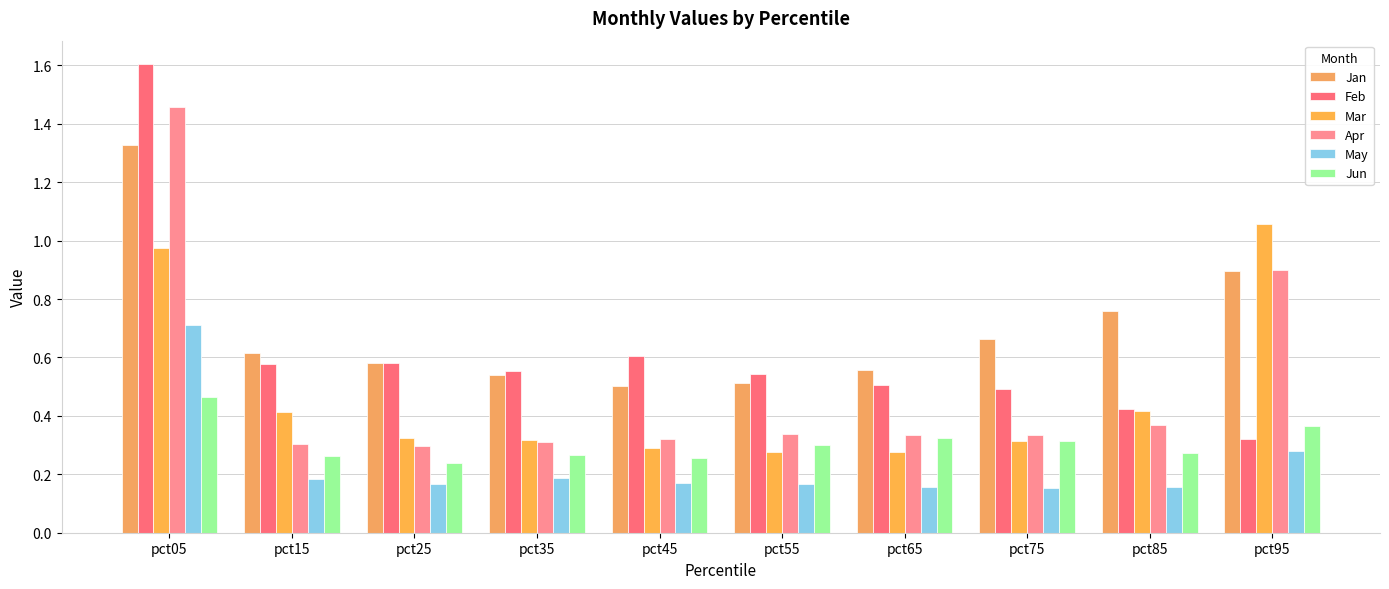

List the labels in order of May value, largest first.

pct05, pct95, pct35, pct15, pct45, pct25, pct55, pct85, pct65, pct75